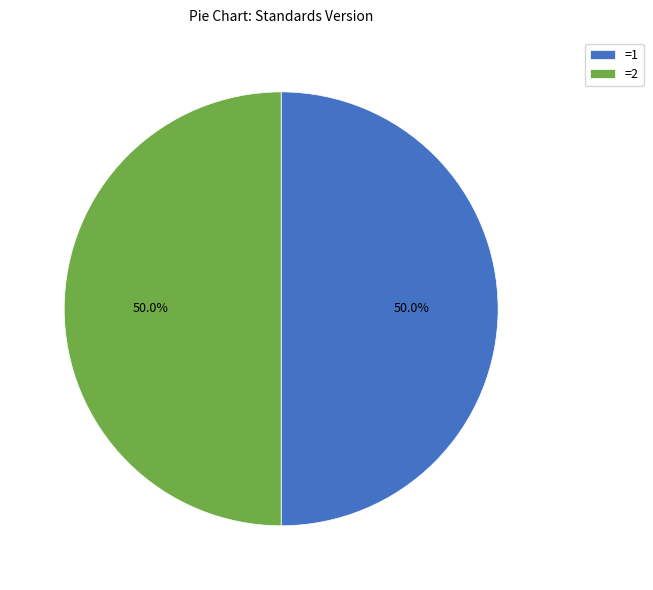

How many segments does this pie chart have?

2